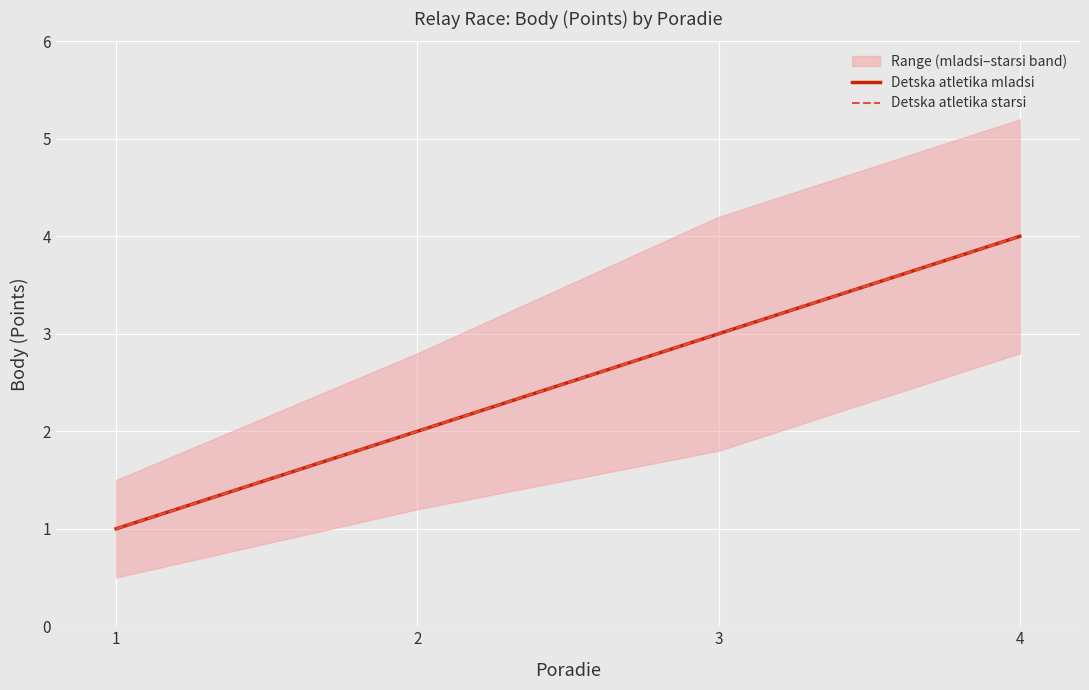

What is the lowest value of the Detska atletika mladsi series?

1